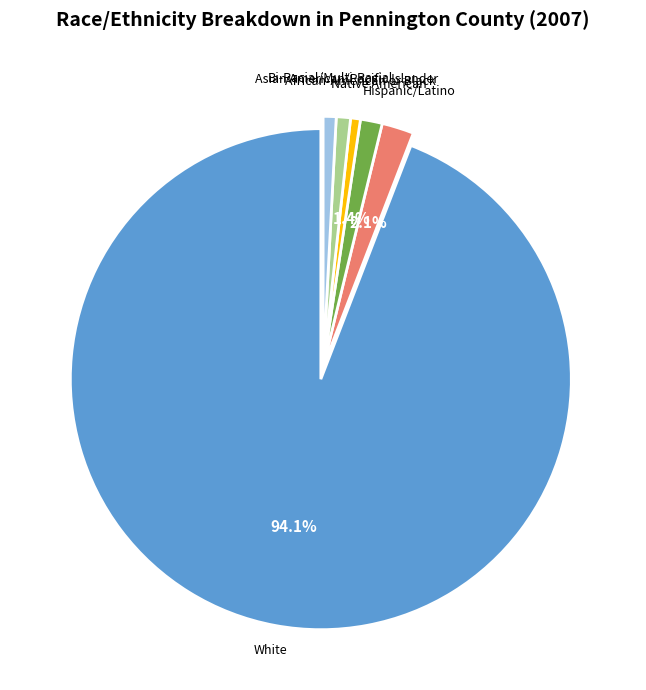

How many slices are in this pie chart?

6